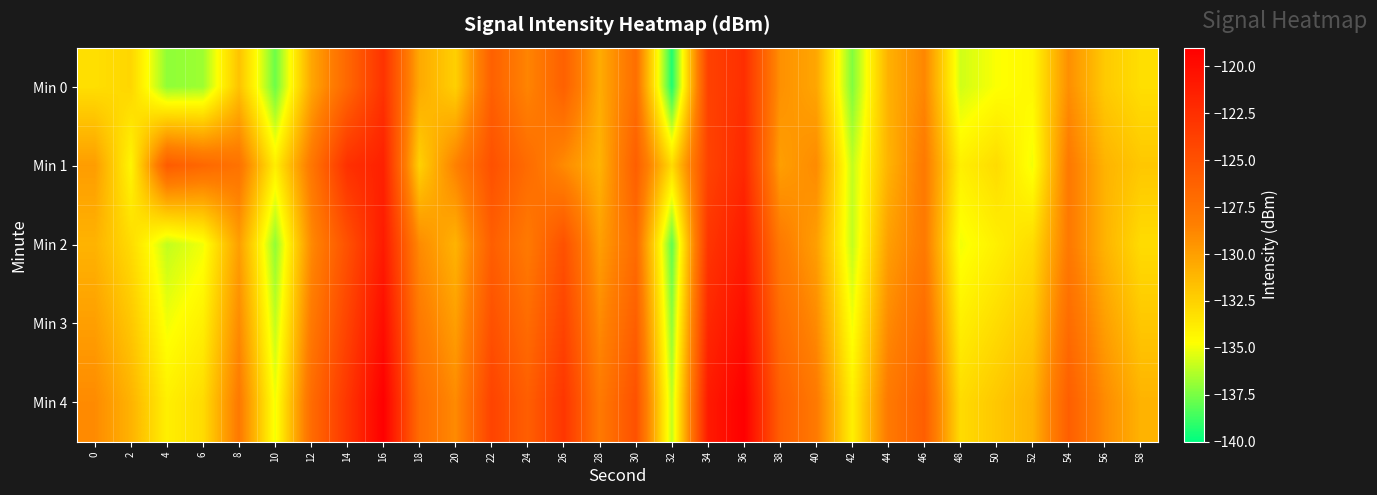

Reading left to right, what are all the values shown in this chart?

Min 0: 0=-133.2	2=-132.7	4=-137.0	6=-136.7	8=-131.8	10=-137.7	12=-130.4	14=-126.7	16=-122.8	18=-130.5	20=-132.4	22=-126.1	24=-128.7	26=-126.1	28=-130.6	30=-127.2	32=-139.3	34=-123.9	36=-122.5	38=-129.3	40=-130.4	42=-137.4	44=-130.9	46=-128.8	48=-135.7	50=-134.8	52=-134.4	54=-129.2	56=-132.1	58=-133.1
Min 1: 0=-129.9	2=-134.3	4=-125.8	6=-126.7	8=-127.5	10=-133.9	12=-127.8	14=-122.6	16=-121.5	18=-132.5	20=-128.5	22=-125.0	24=-127.0	26=-129.0	28=-131.0	30=-126.0	32=-133.0	34=-124.0	36=-122.0	38=-130.0	40=-129.0	42=-136.0	44=-131.0	46=-128.0	48=-134.0	50=-133.0	52=-135.0	54=-128.0	56=-131.0	58=-132.0
Min 2: 0=-131.0	2=-133.0	4=-136.0	6=-135.0	8=-130.0	10=-137.0	12=-129.0	14=-125.0	16=-121.0	18=-129.0	20=-131.0	22=-126.0	24=-128.0	26=-125.0	28=-130.0	30=-127.0	32=-138.0	34=-123.0	36=-121.0	38=-128.0	40=-130.0	42=-136.0	44=-130.0	46=-128.0	48=-135.0	50=-134.0	52=-133.0	54=-128.0	56=-131.0	58=-133.0
Min 3: 0=-130.0	2=-132.0	4=-135.0	6=-134.0	8=-129.0	10=-136.0	12=-128.0	14=-124.0	16=-120.0	18=-128.0	20=-130.0	22=-125.0	24=-127.0	26=-124.0	28=-129.0	30=-126.0	32=-137.0	34=-122.0	36=-120.0	38=-127.0	40=-129.0	42=-135.0	44=-129.0	46=-127.0	48=-134.0	50=-133.0	52=-132.0	54=-127.0	56=-130.0	58=-132.0
Min 4: 0=-129.0	2=-131.0	4=-134.0	6=-133.0	8=-128.0	10=-135.0	12=-127.0	14=-123.0	16=-119.0	18=-127.0	20=-129.0	22=-124.0	24=-126.0	26=-123.0	28=-128.0	30=-125.0	32=-136.0	34=-121.0	36=-119.0	38=-126.0	40=-128.0	42=-134.0	44=-128.0	46=-126.0	48=-133.0	50=-132.0	52=-131.0	54=-126.0	56=-129.0	58=-131.0